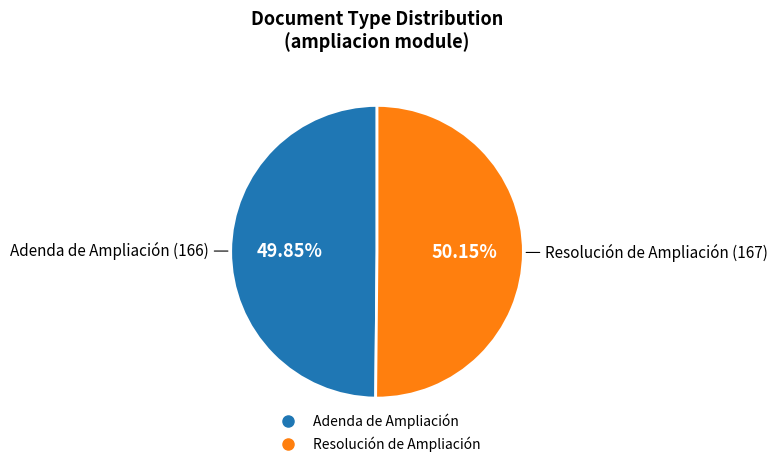

To the nearest percent, what is the average slice percentage?

50%